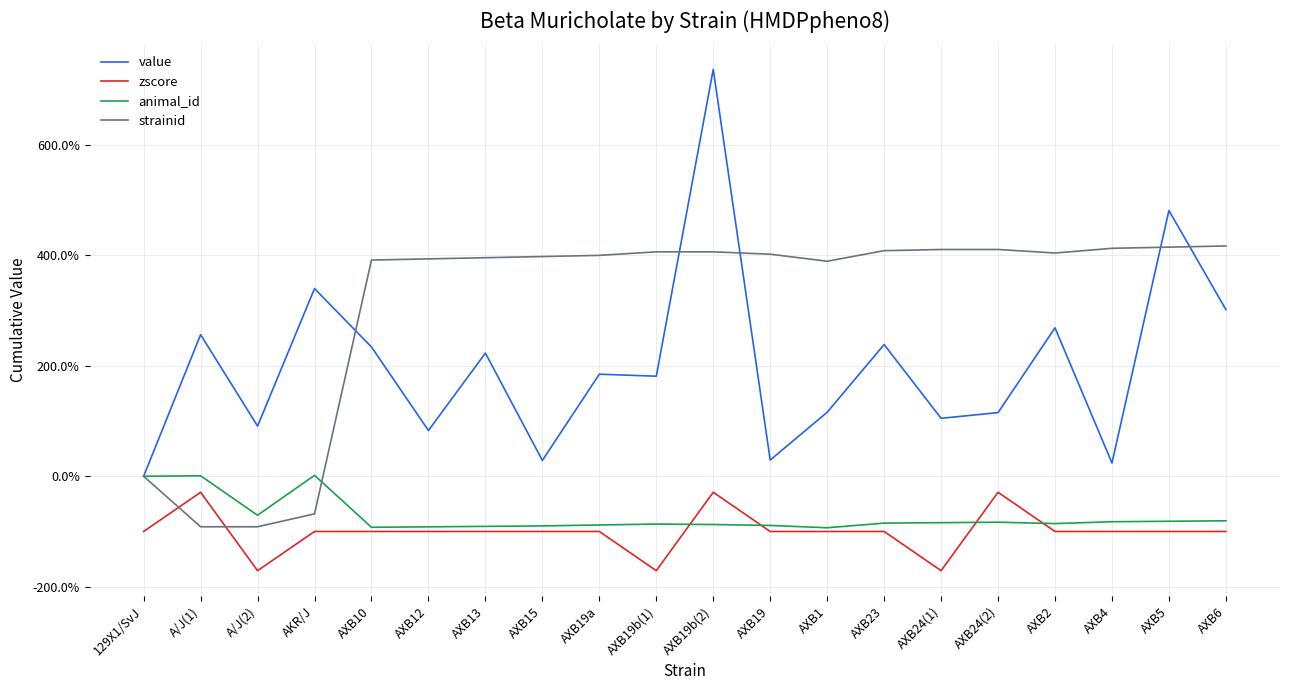

What is the spread (max minus min) of values at AXB15?

497.9